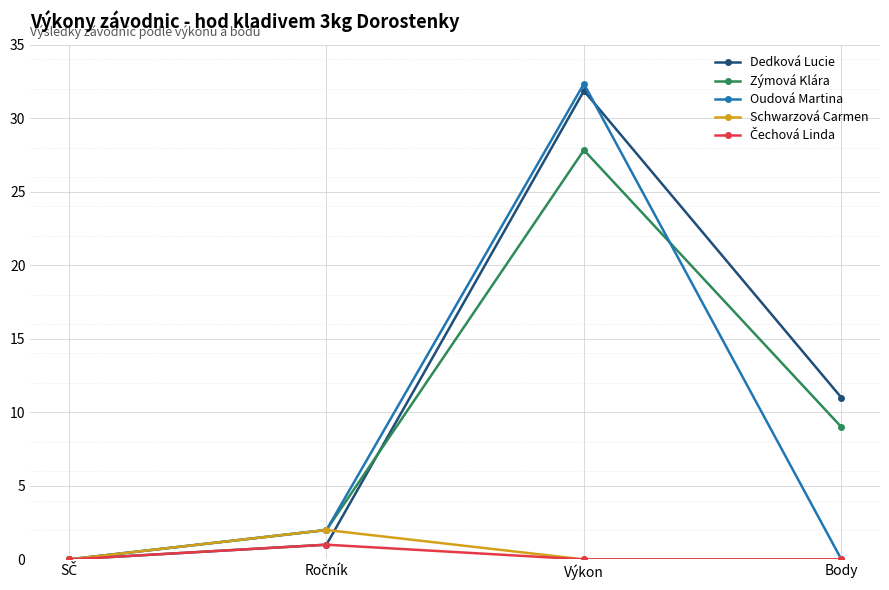

Between Výkon and Body, which series saw the biggest shift?

Oudová Martina